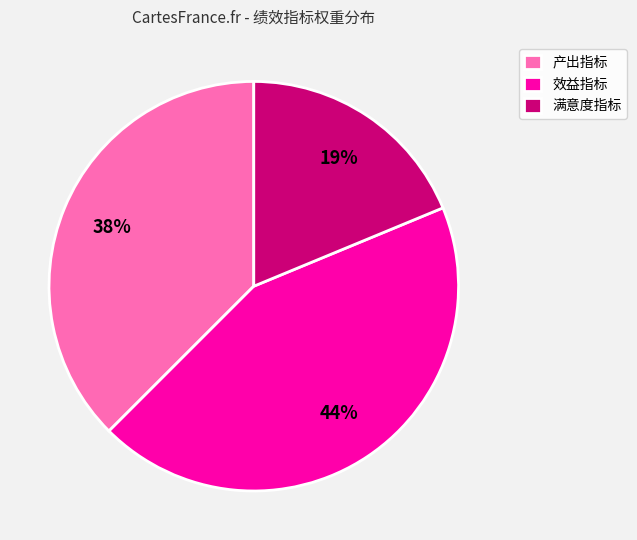

Is the sum of 满意度指标 and 产出指标 greater than half?

Yes